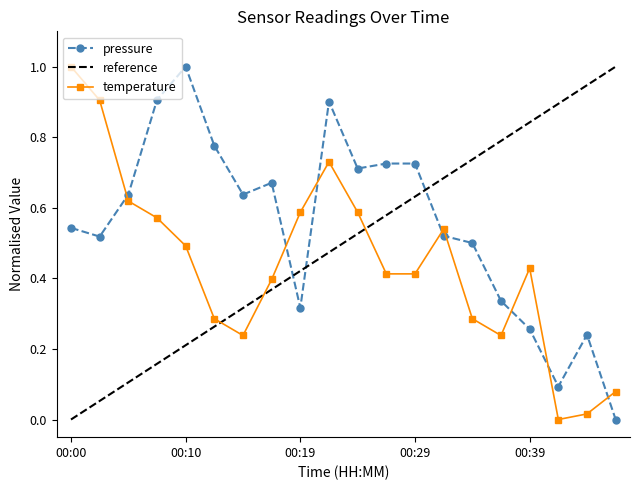

What is the maximum value for pressure?

1.0